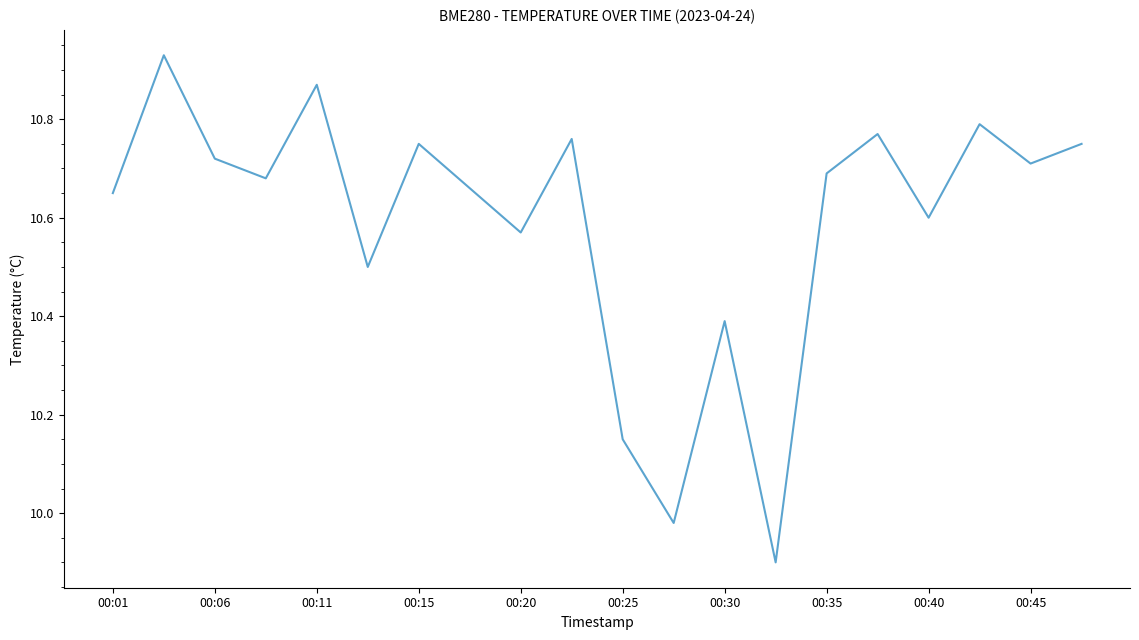

What is the difference between the maximum and minimum values?

1.0